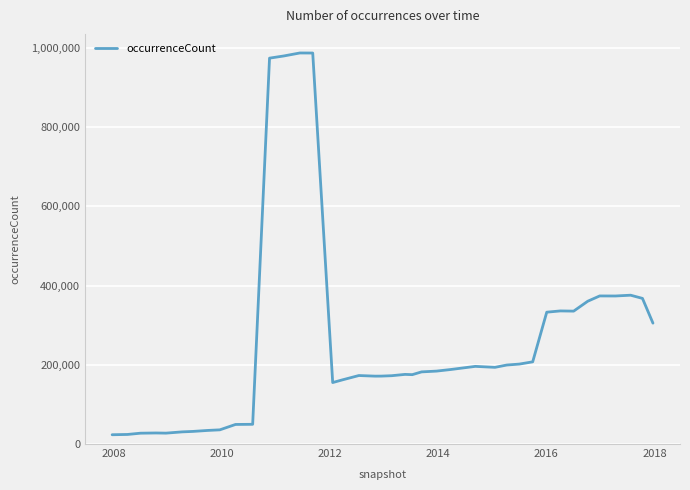

What is the difference between the maximum and minimum values?

964106